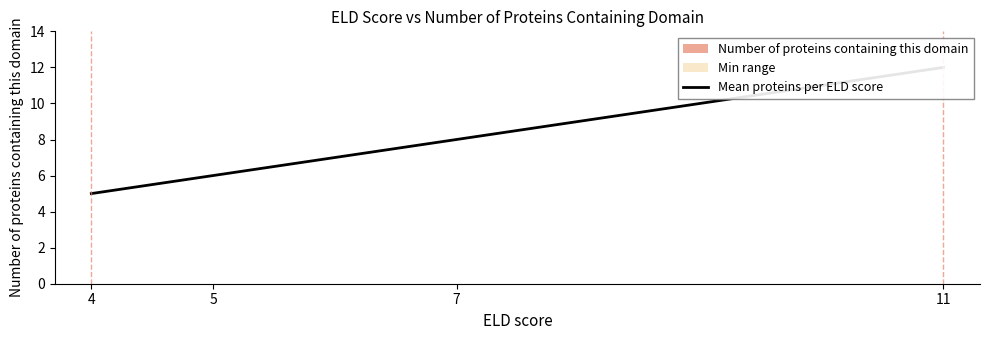

Reading left to right, list all the values displayed in this chart.

4=5	5=6	7=8	11=12